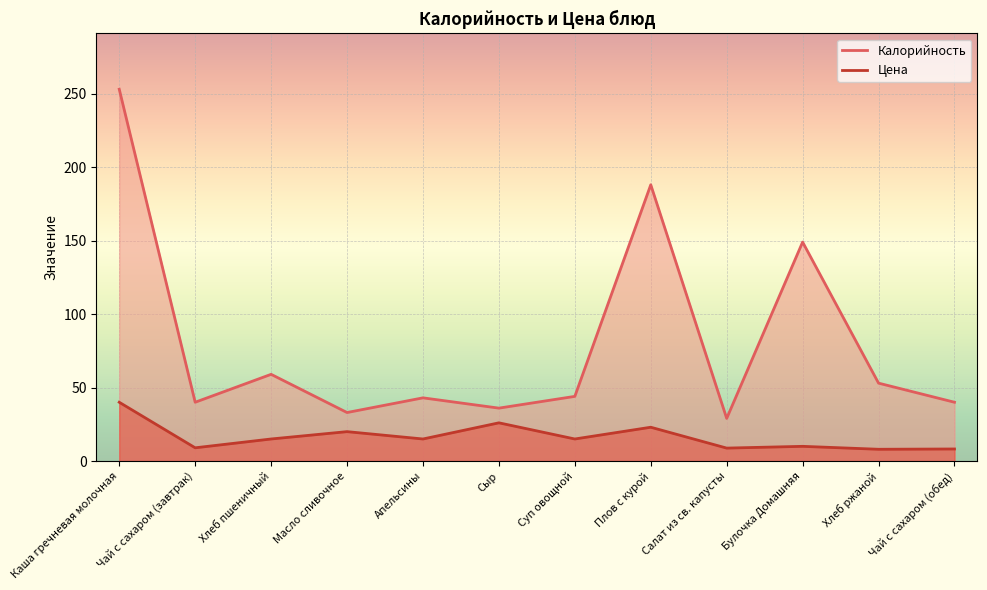

Reading right to left, extract all data points from this chart.

Калорийность: Чай с сахаром (обед)=40.0	Хлеб ржаной=53.0	Булочка Домашняя=149.0	Салат из св. капусты=29.0	Плов с курой=188.0	Суп овощной=44.0	Сыр=36.0	Апельсины=43.0	Масло сливочное=33.0	Хлеб пшеничный=59.0	Чай с сахаром (завтрак)=40.0	Каша гречневая молочная=253.0
Цена: Чай с сахаром (обед)=8.2	Хлеб ржаной=8.0	Булочка Домашняя=10.0	Салат из св. капусты=8.8	Плов с курой=23.0	Суп овощной=15.0	Сыр=26.0	Апельсины=15.0	Масло сливочное=20.0	Хлеб пшеничный=15.0	Чай с сахаром (завтрак)=9.0	Каша гречневая молочная=40.0